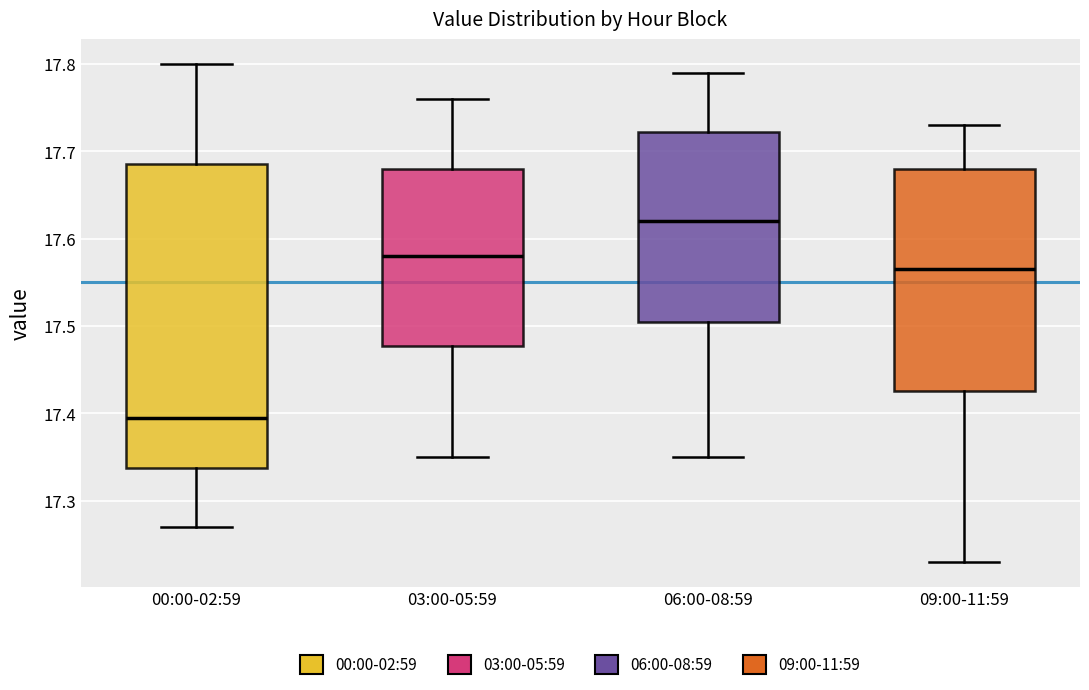

Which box's median line is the highest?

06:00-08:59